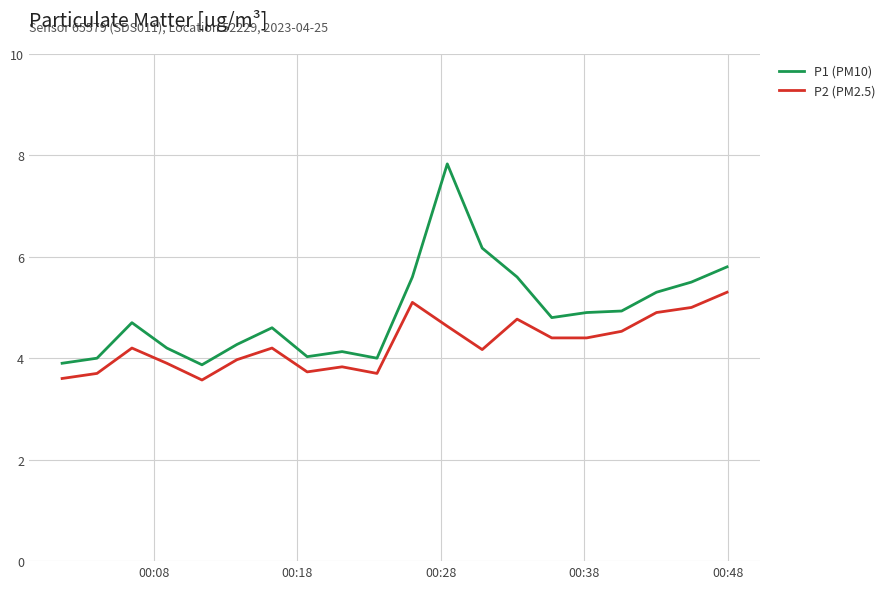

How many lines are shown in the chart?

2